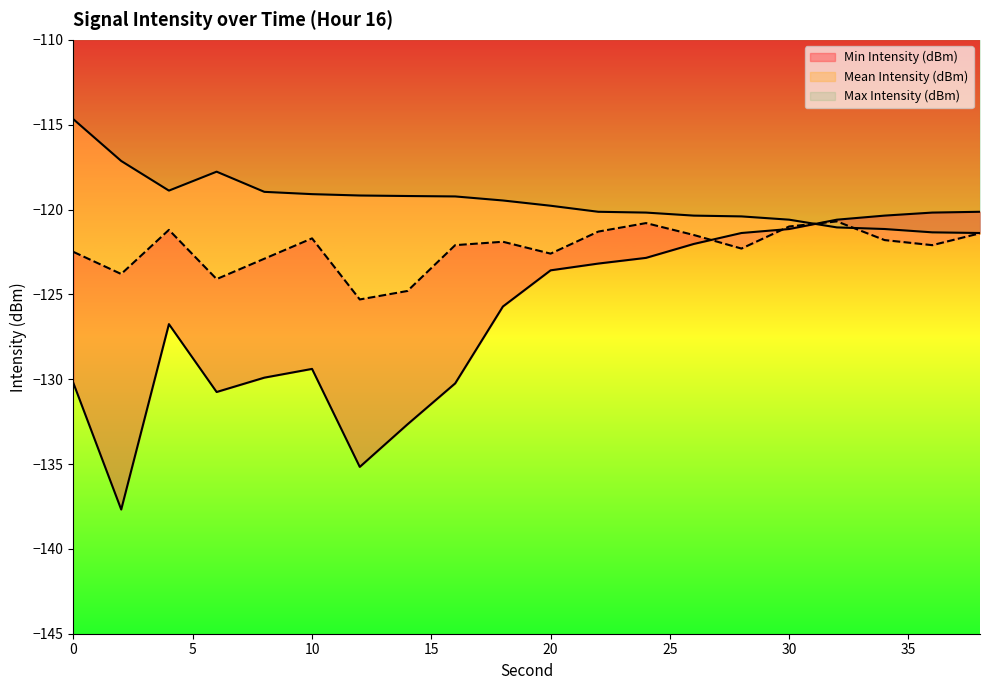

Rank the series by their average value, from lowest to highest.

Min Intensity (dBm), Mean Intensity (dBm), Max Intensity (dBm)